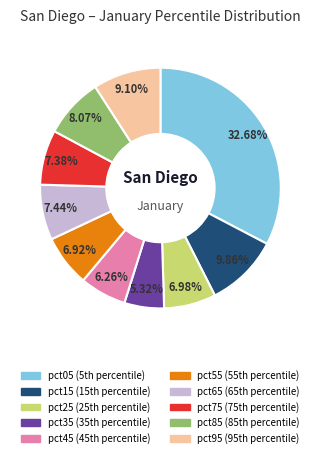

Between pct25 and pct15, which is larger?

pct15